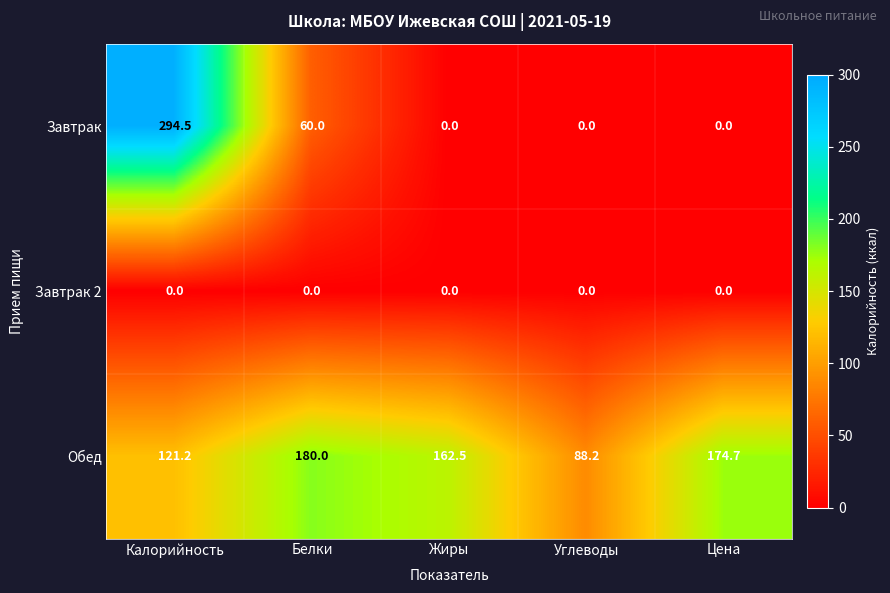

Reading left to right, list all the values displayed in this chart.

Завтрак: Калорийность=294.5	Белки=60.0	Жиры=0.0	Углеводы=0.0	Цена=0.0
Завтрак 2: Калорийность=0.0	Белки=0.0	Жиры=0.0	Углеводы=0.0	Цена=0.0
Обед: Калорийность=121.2	Белки=180.0	Жиры=162.5	Углеводы=88.2	Цена=174.7